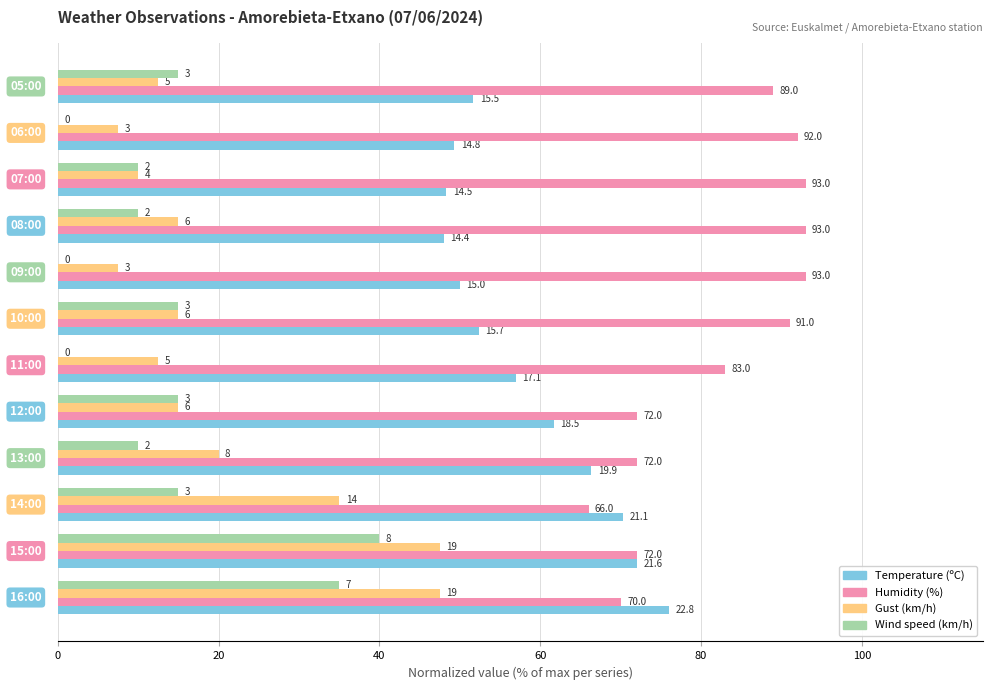

What are all the series names shown in the legend?

Temperature (ºC), Humidity (%), Gust (km/h), Wind speed (km/h)